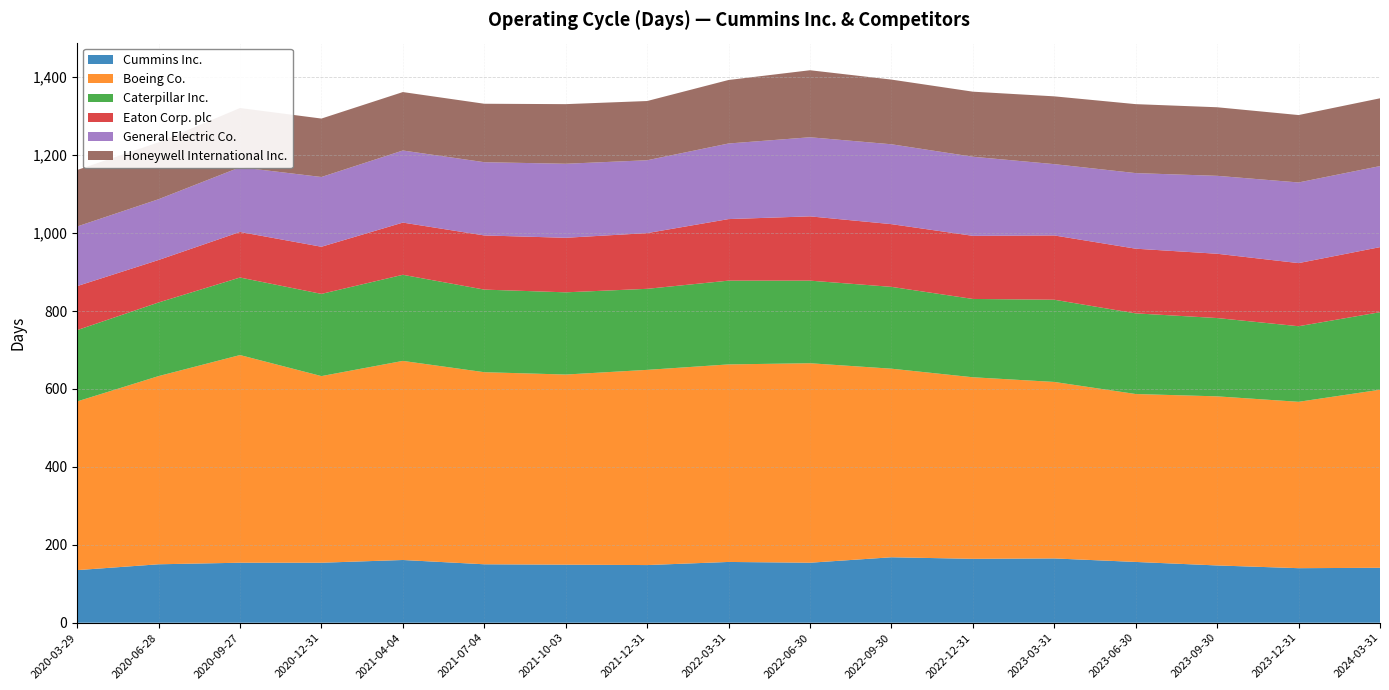

Reading left to right, what are all the values shown in this chart?

Cummins Inc.: 2020-03-29=135	2020-06-28=150	2020-09-27=154	2020-12-31=154	2021-04-04=161	2021-07-04=150	2021-10-03=149	2021-12-31=148	2022-03-31=156	2022-06-30=154	2022-09-30=168	2022-12-31=164	2023-03-31=165	2023-06-30=156	2023-09-30=147	2023-12-31=140	2024-03-31=141
Boeing Co.: 2020-03-29=433	2020-06-28=483	2020-09-27=533	2020-12-31=479	2021-04-04=511	2021-07-04=493	2021-10-03=488	2021-12-31=501	2022-03-31=507	2022-06-30=512	2022-09-30=484	2022-12-31=466	2023-03-31=453	2023-06-30=431	2023-09-30=434	2023-12-31=427	2024-03-31=457
Caterpillar Inc.: 2020-03-29=183	2020-06-28=189	2020-09-27=199	2020-12-31=211	2021-04-04=221	2021-07-04=212	2021-10-03=211	2021-12-31=208	2022-03-31=215	2022-06-30=212	2022-09-30=210	2022-12-31=201	2023-03-31=211	2023-06-30=207	2023-09-30=201	2023-12-31=194	2024-03-31=199
Eaton Corp. plc: 2020-03-29=113	2020-06-28=109	2020-09-27=117	2020-12-31=121	2021-04-04=134	2021-07-04=139	2021-10-03=140	2021-12-31=143	2022-03-31=158	2022-06-30=165	2022-09-30=161	2022-12-31=162	2023-03-31=165	2023-06-30=166	2023-09-30=165	2023-12-31=162	2024-03-31=167
General Electric Co.: 2020-03-29=153	2020-06-28=156	2020-09-27=166	2020-12-31=179	2021-04-04=185	2021-07-04=188	2021-10-03=190	2021-12-31=187	2022-03-31=194	2022-06-30=203	2022-09-30=205	2022-12-31=203	2023-03-31=183	2023-06-30=194	2023-09-30=200	2023-12-31=207	2024-03-31=208
Honeywell International Inc.: 2020-03-29=145	2020-06-28=146	2020-09-27=152	2020-12-31=150	2021-04-04=150	2021-07-04=150	2021-10-03=153	2021-12-31=152	2022-03-31=163	2022-06-30=172	2022-09-30=166	2022-12-31=167	2023-03-31=174	2023-06-30=177	2023-09-30=176	2023-12-31=173	2024-03-31=174